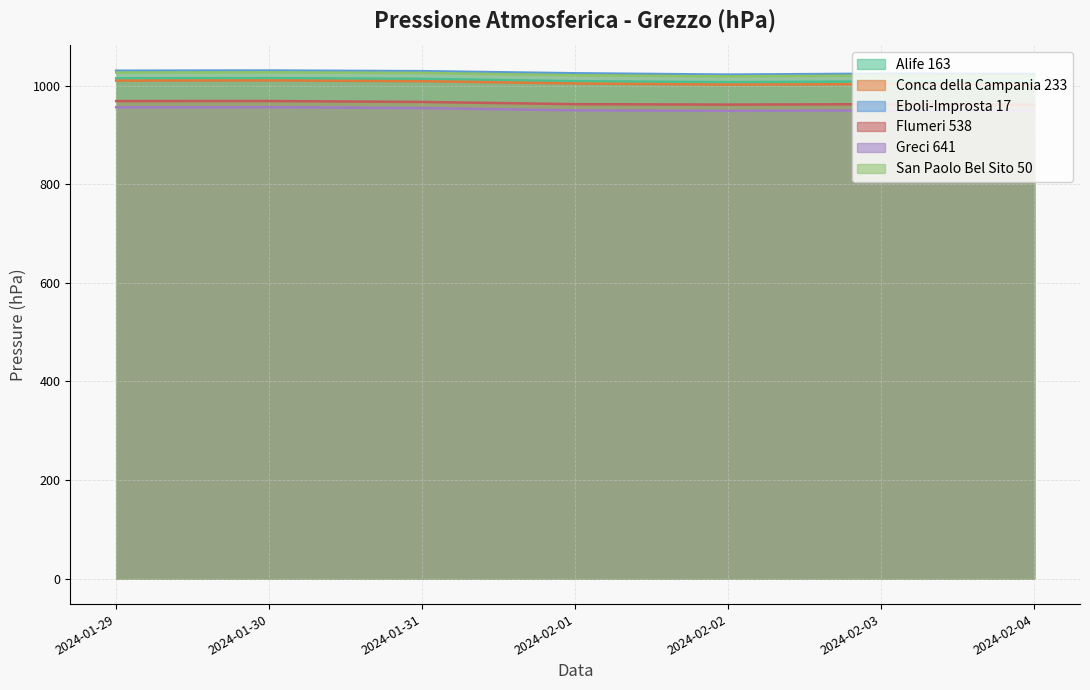

True or false: Greci 641 and Eboli-Improsta 17 cross at least once.

False